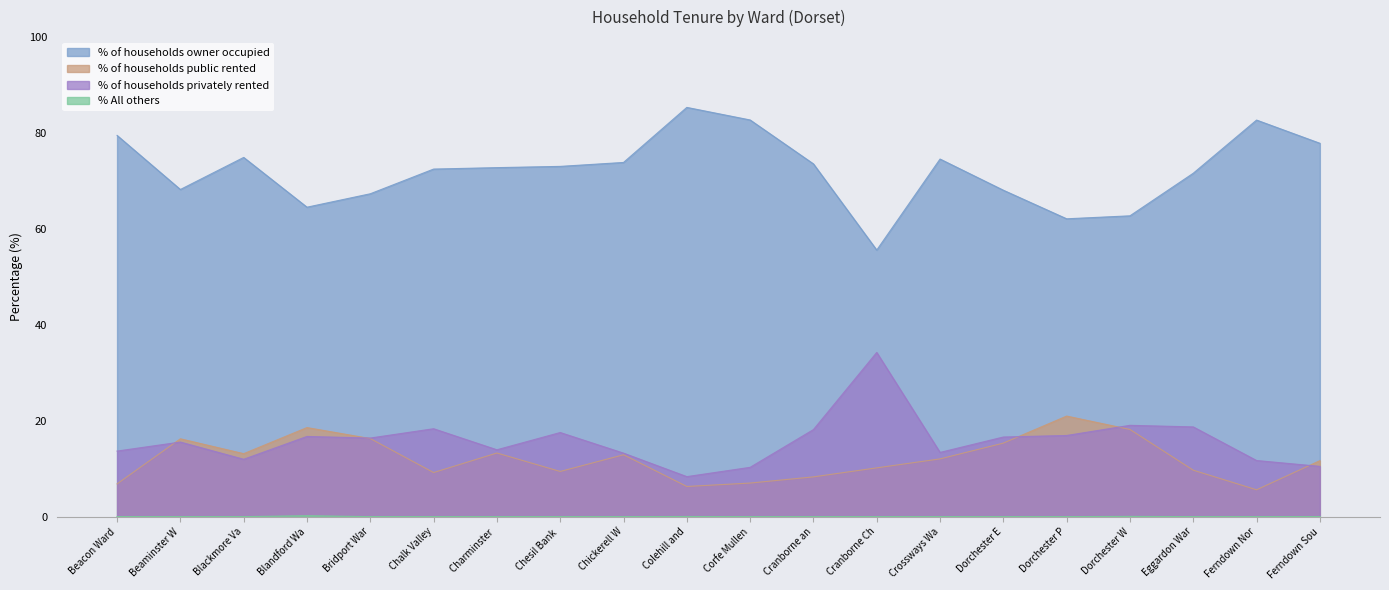

True or false: % of households owner occupied and % All others cross at least once.

False